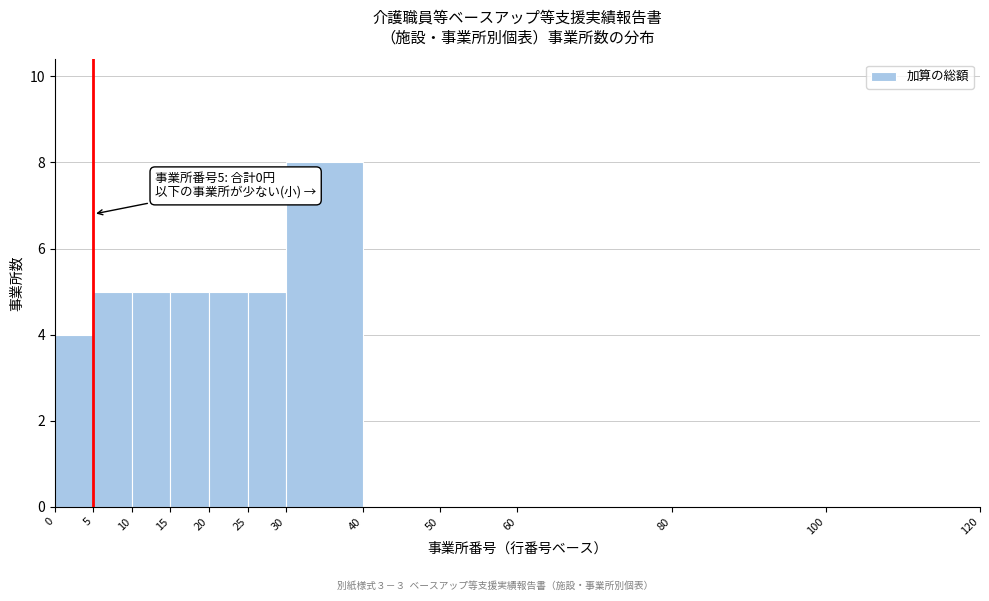

Which range on the x-axis has the tallest bar?

30 to 40